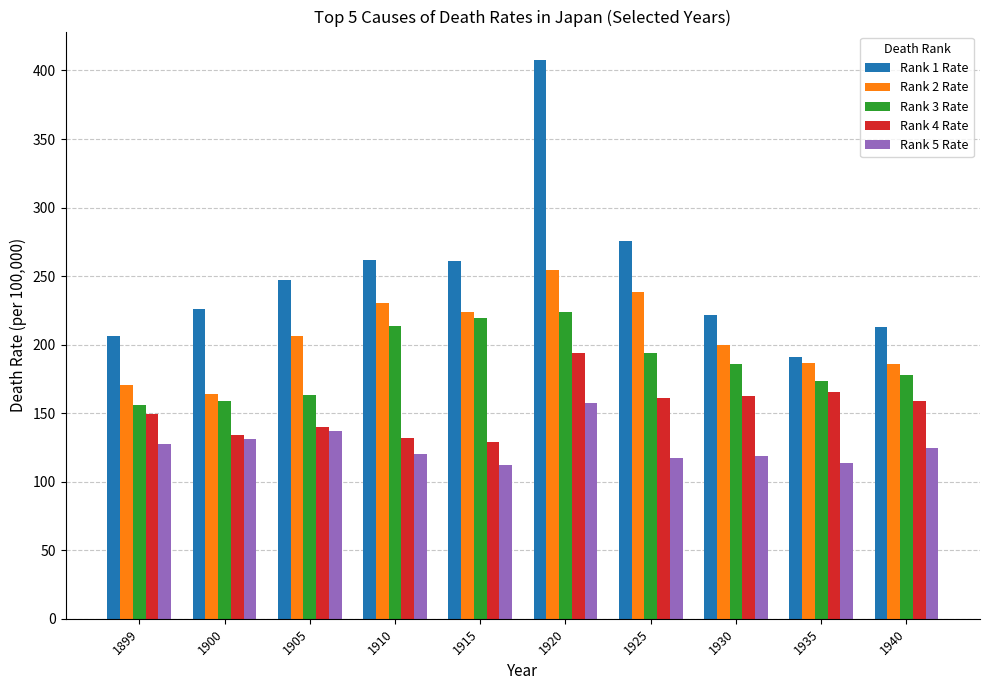

What value does the Rank 1 Rate series have at 1905?

247.4